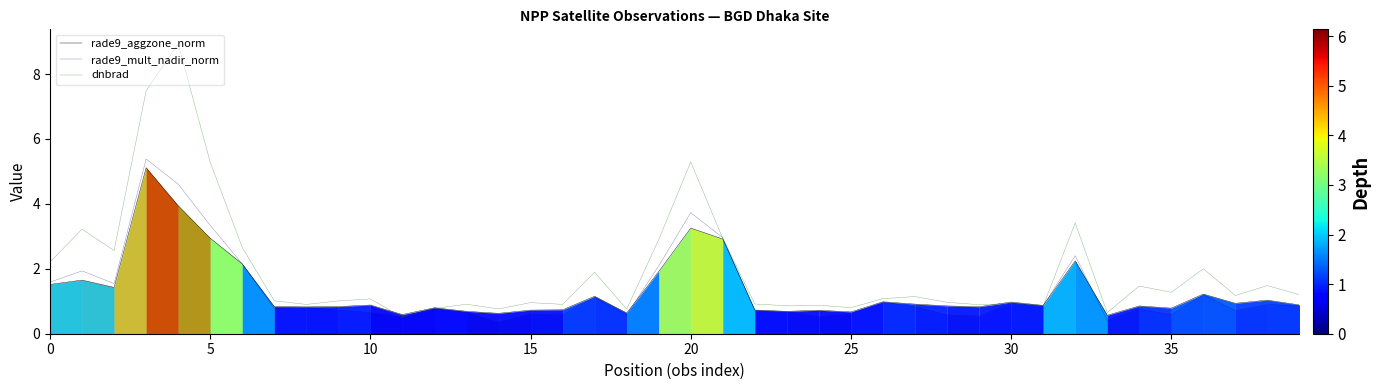

Reading left to right, list all the values displayed in this chart.

rade9_aggzone_norm: 1.5	1.7	1.4	5.1	3.9	2.9	2.2	0.8	0.8	0.8	0.9	0.6	0.8	0.7	0.6	0.7	0.7	1.2	0.6	1.9	3.3	2.9	0.7	0.7	0.7	0.7	1.0	0.9	0.9	0.8	1.0	0.9	2.2	0.6	0.9	0.8	1.2	0.9	1.0	0.9
rade9_mult_nadir_norm: 1.6	1.9	1.5	5.4	4.6	3.3	2.2	0.8	0.8	0.7	0.6	0.5	0.8	0.7	0.3	0.6	0.6	1.1	0.6	2.1	3.7	3.0	0.7	0.7	0.5	0.6	1.0	0.8	0.6	0.5	0.9	0.9	2.4	0.4	0.8	0.6	1.2	0.7	0.9	0.9
dnbrad: 2.2	3.2	2.6	7.5	8.9	5.3	2.7	1.0	0.9	1.0	1.1	0.5	0.8	0.9	0.8	1.0	0.9	1.9	0.8	2.9	5.3	2.9	0.9	0.9	0.9	0.8	1.1	1.1	1.0	0.9	0.9	0.9	3.4	0.6	1.5	1.3	2.0	1.2	1.5	1.2